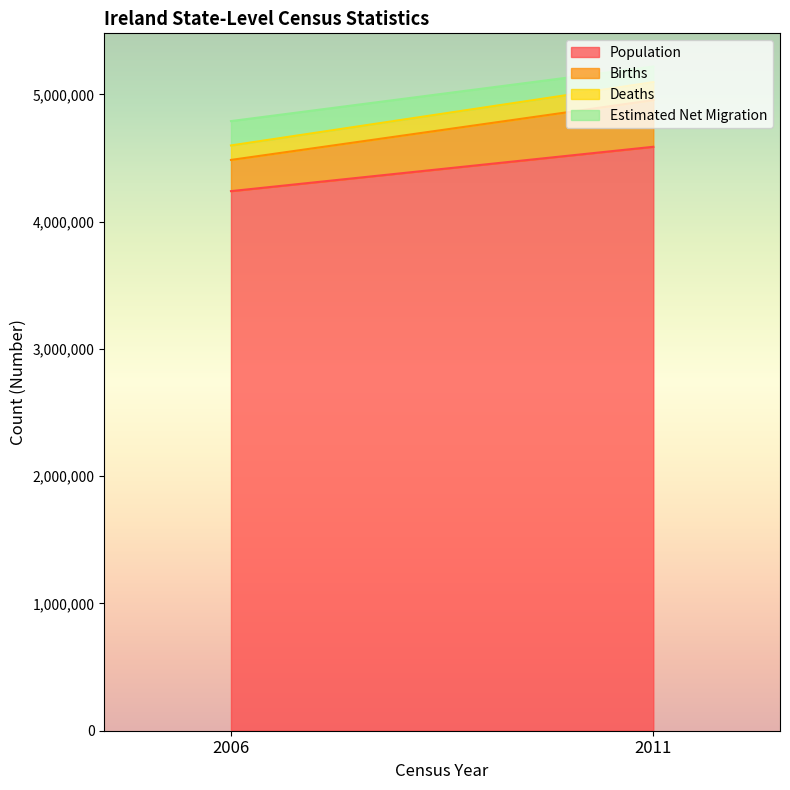

At how many categories does at least one series exceed 1804380?

2